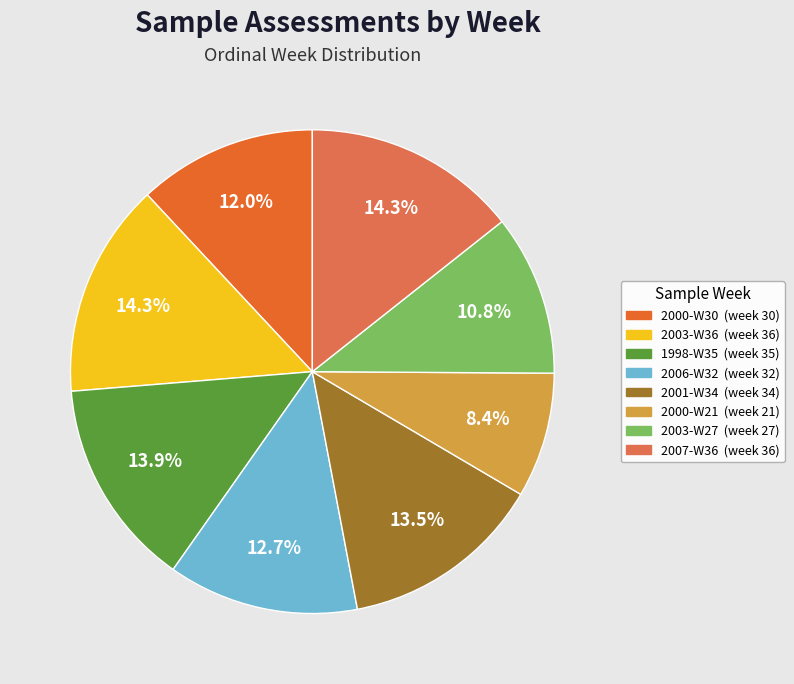

True or false: 2000-W21 accounts for 8% of the total.

True